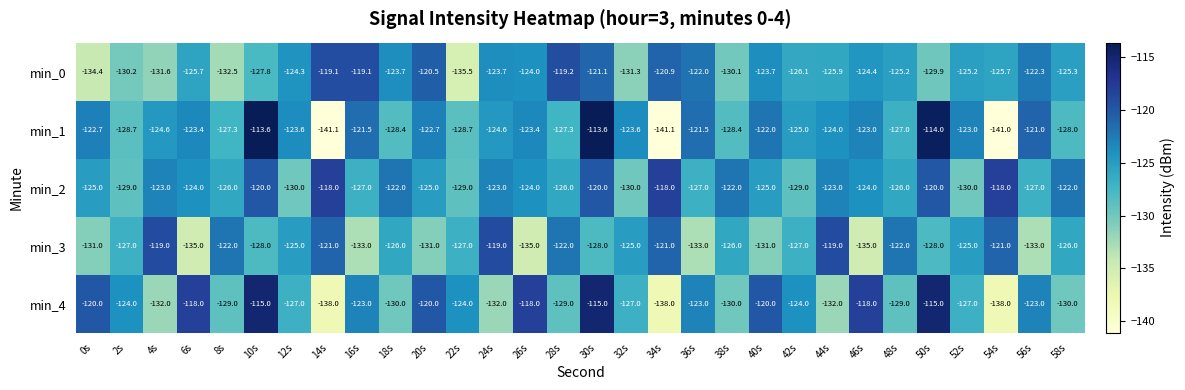

What is the total value across all series at 28s?

-623.5